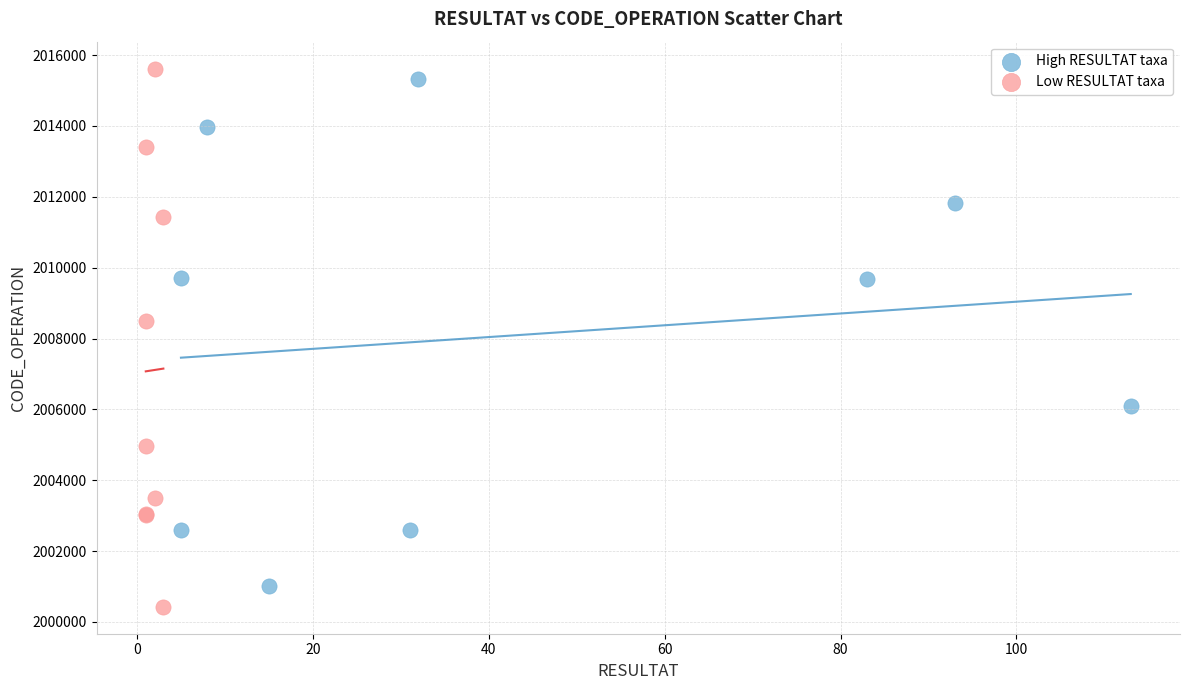

Which series reaches the maximum Y coordinate?

Low RESULTAT taxa